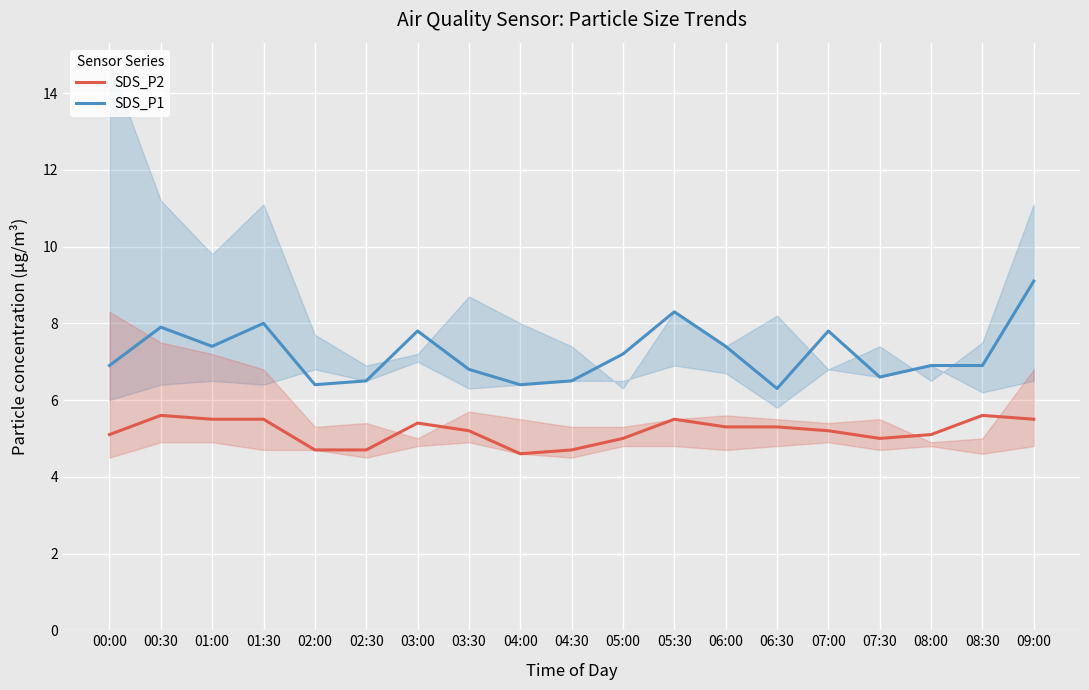

What is the average value of the SDS_P2 series?

5.2